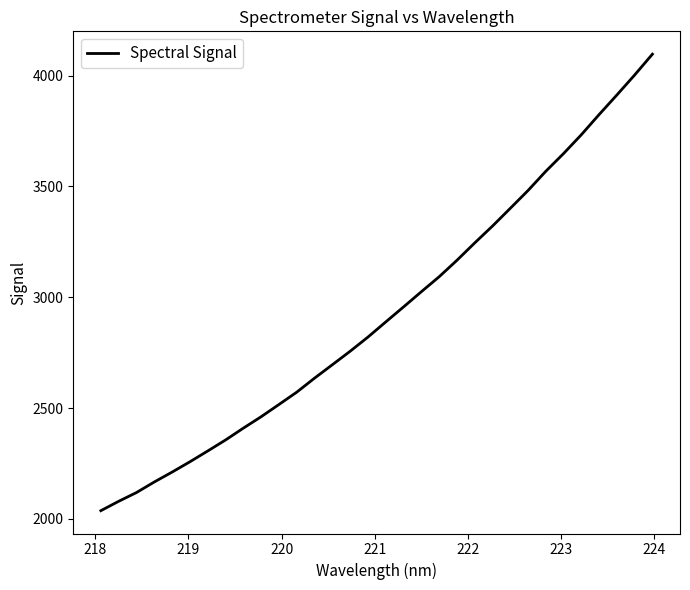

What is the difference between the maximum and minimum values?

2060.1